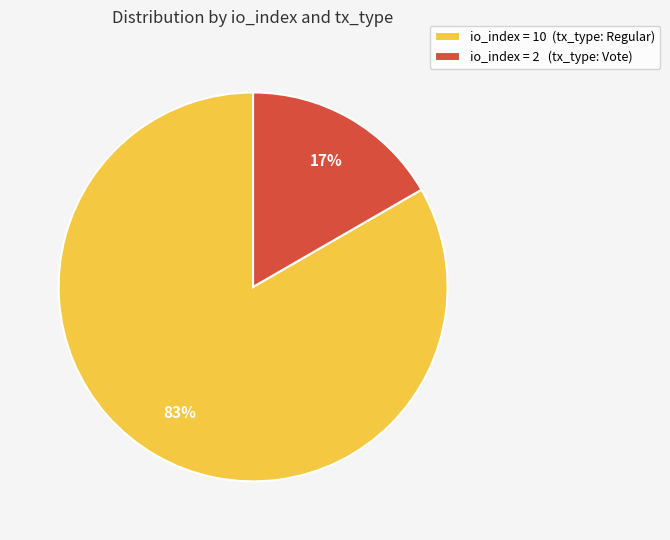

Which has a higher value, io_index = 10 (tx_type: Regular) or io_index = 2 (tx_type: Vote)?

io_index = 10 (tx_type: Regular)